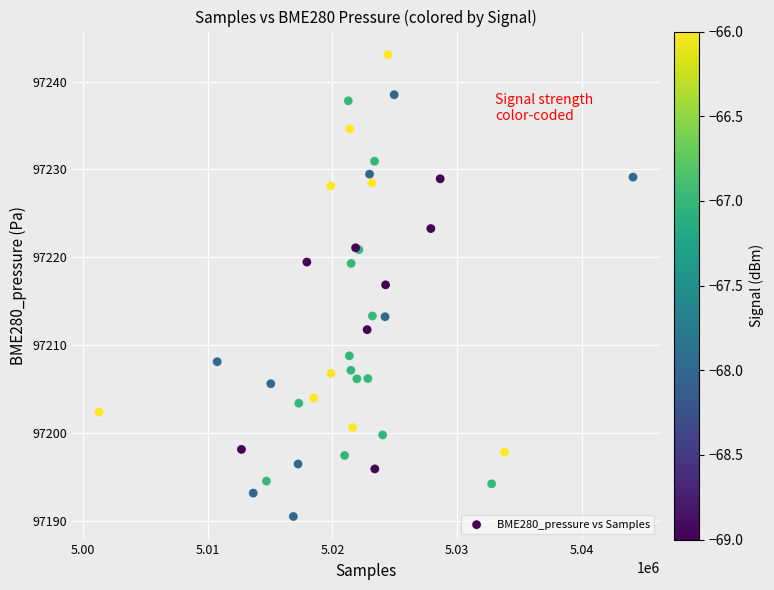

What Y value in the scatter plot is closest to 97216?

97216.9